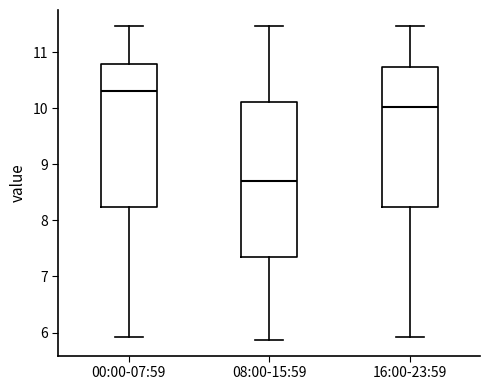

Which box's median line is the highest?

00:00-07:59